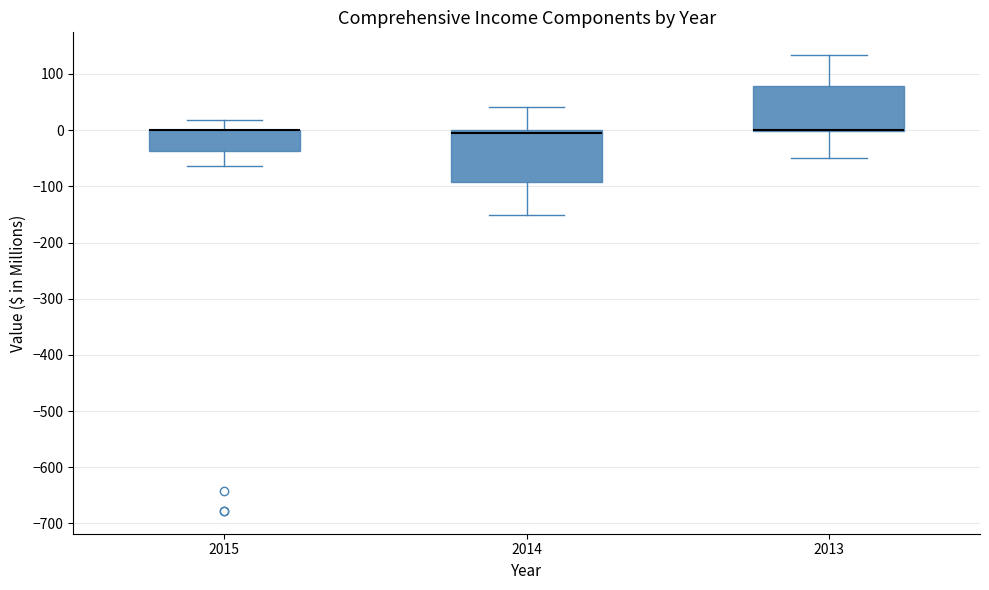

Reading left to right, read every box against the y-axis: the position of its median line, the range the box covers, and the ends of its whiskers. The values are not printed on the chart, so give them approximately, as read against the axis.

2015: median 0 (drawn on the box's upper edge), box -40 to 0, whiskers -60 to 20
2014: median -10, box -90 to 0, whiskers -150 to 40
2013: median 0 (drawn on the box's lower edge), box 0 to 80, whiskers -50 to 130